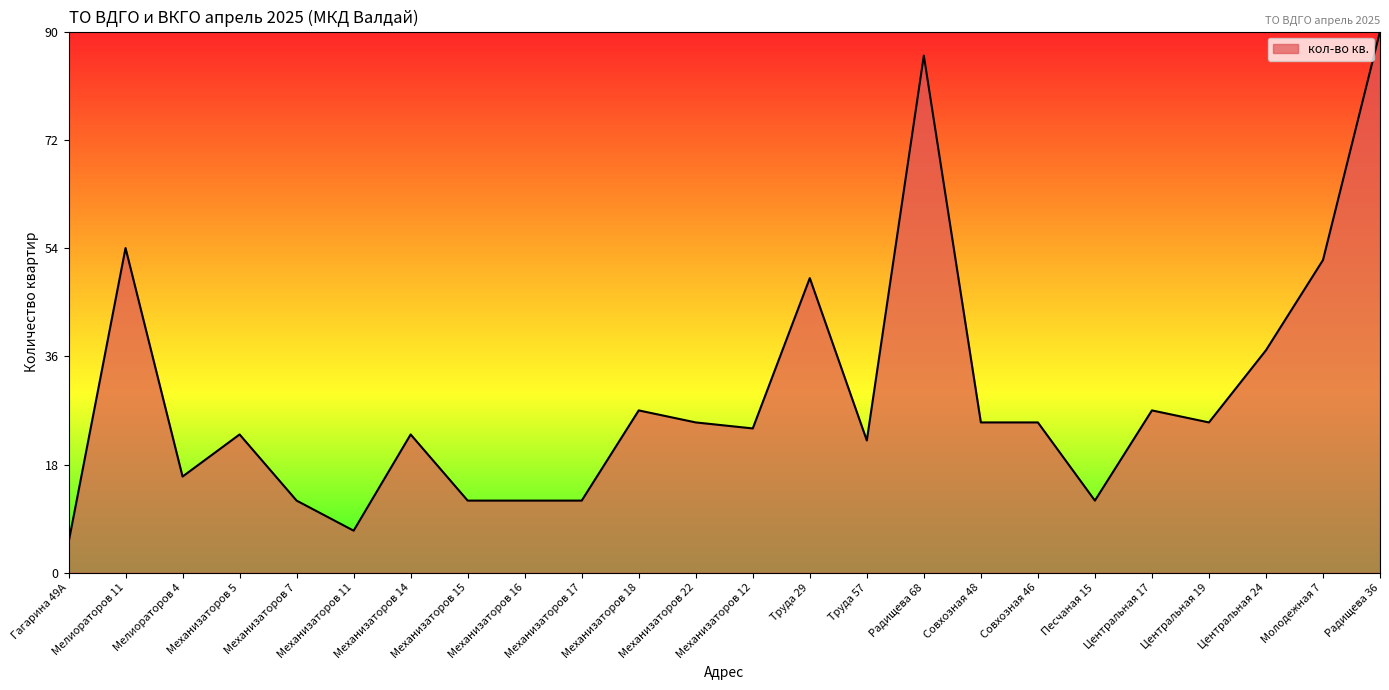

What is the change in value from Механизаторов 14 to Центральная 19?

+2.2